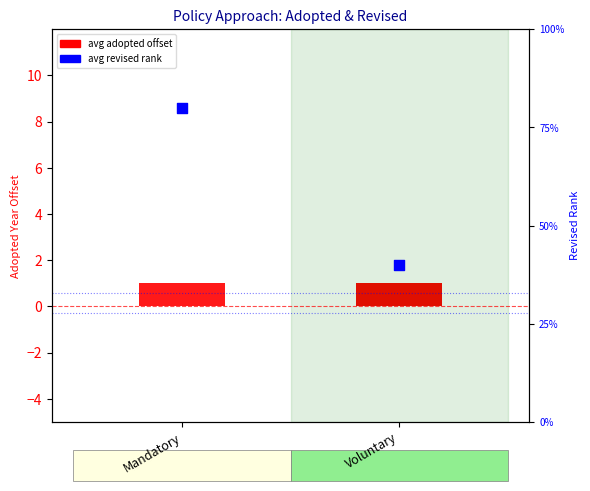

Is the value of avg revised rank at Voluntary greater than the value of avg adopted offset at Mandatory?

No